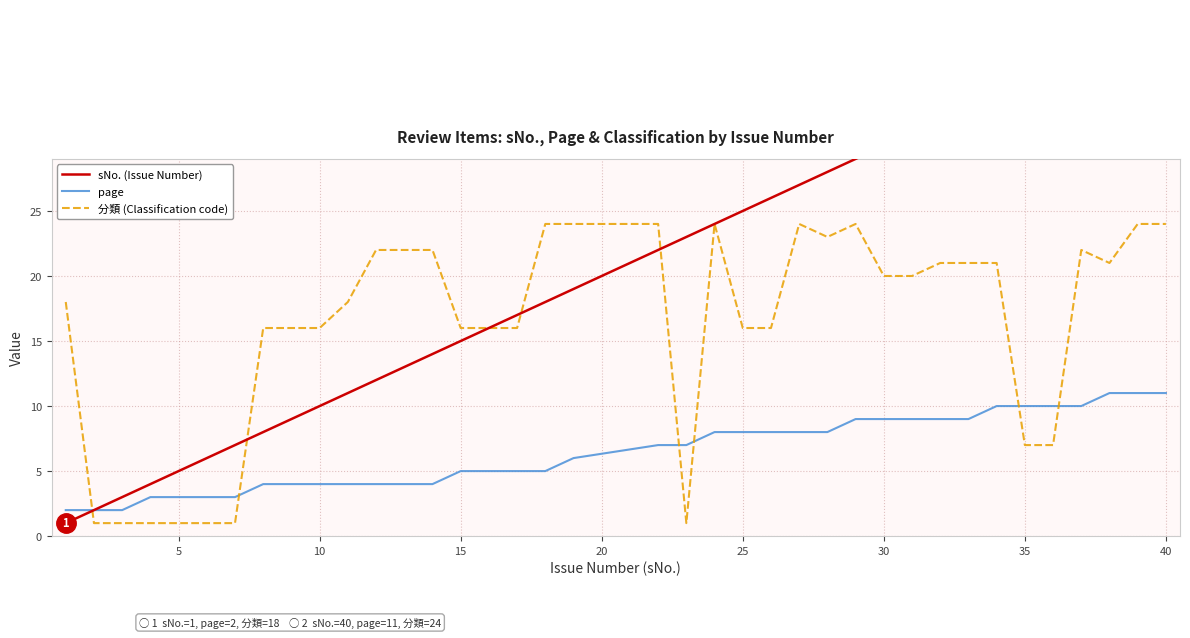

What is the spread (max minus min) of values at 10?

2